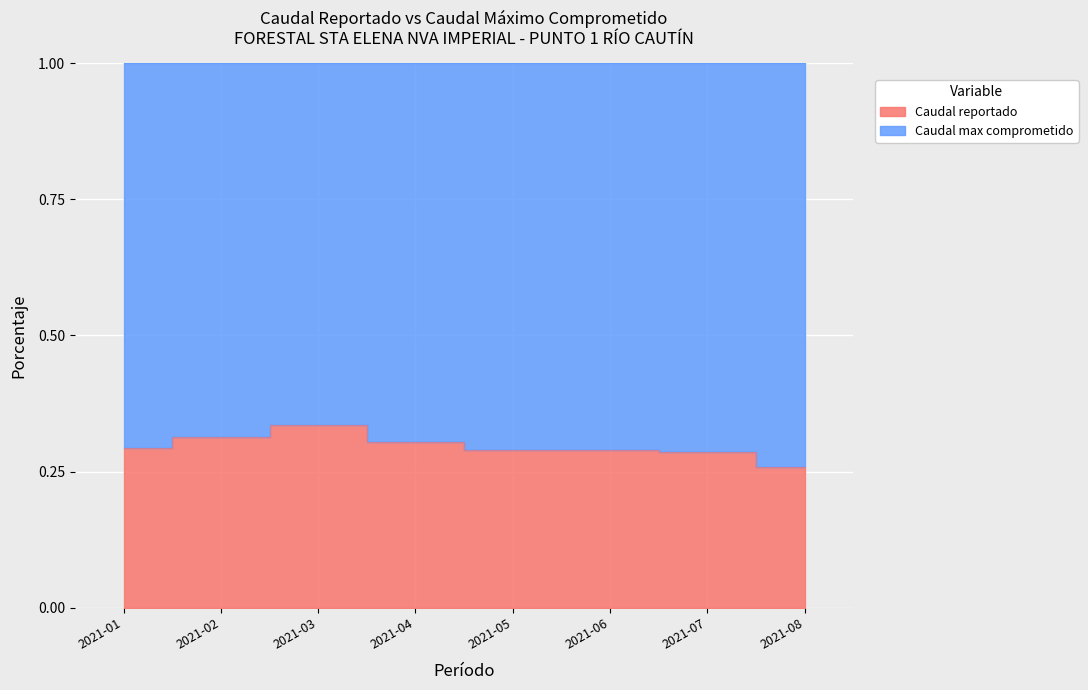

What is the value of the 5th point from the left?

0.3